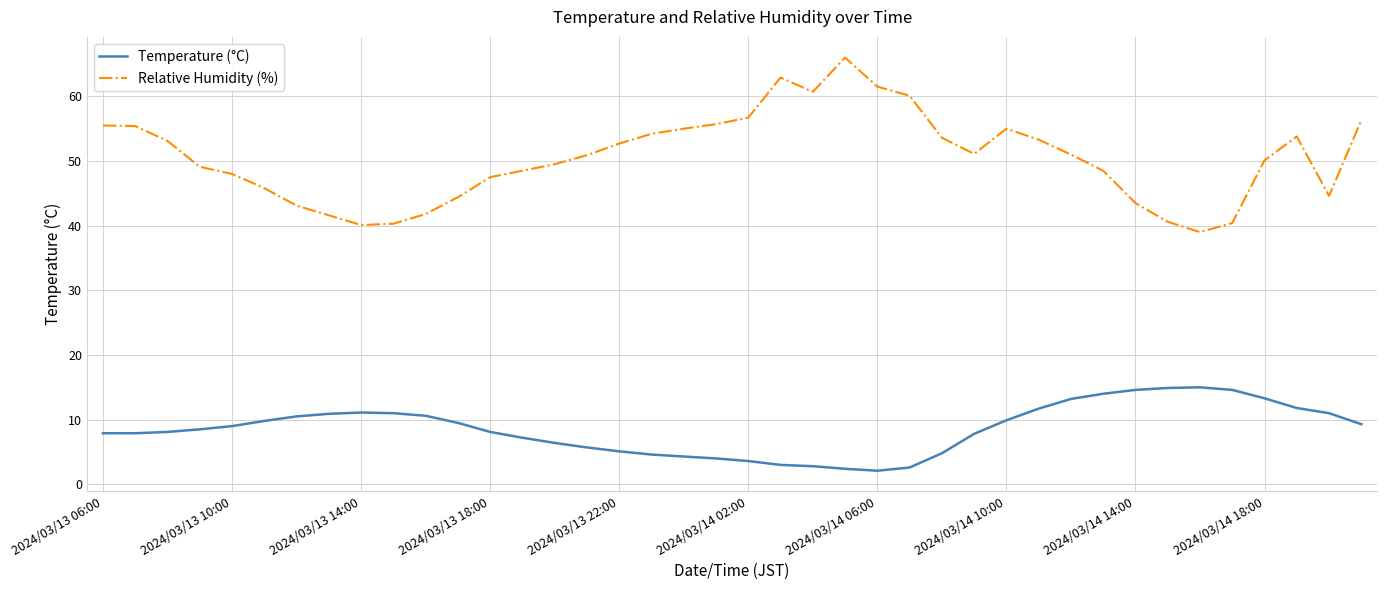

Which series has the largest total across all categories?

Relative Humidity (%)